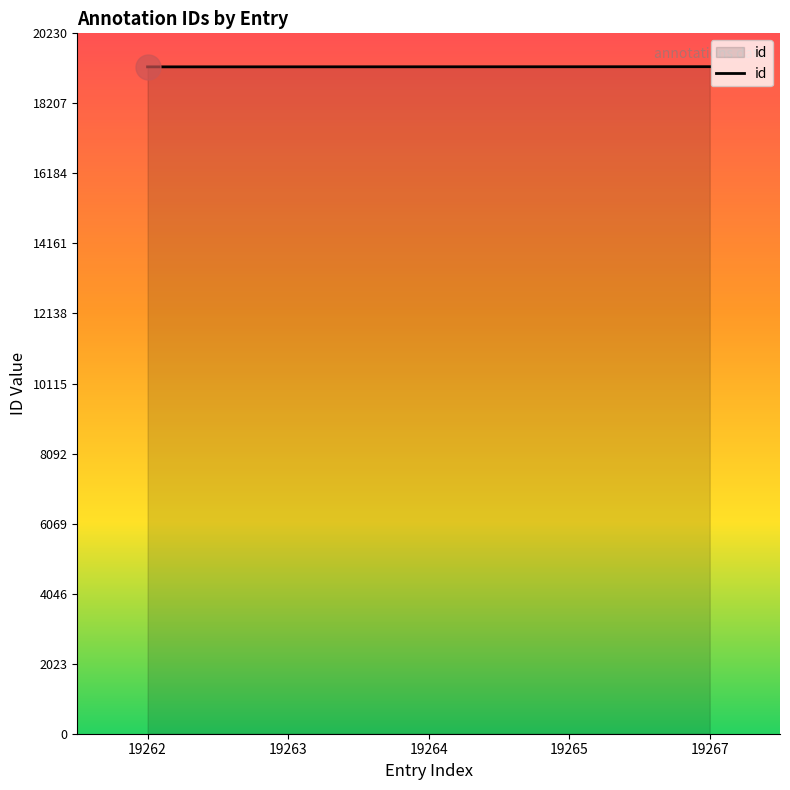

How many series are shown in this chart?

1